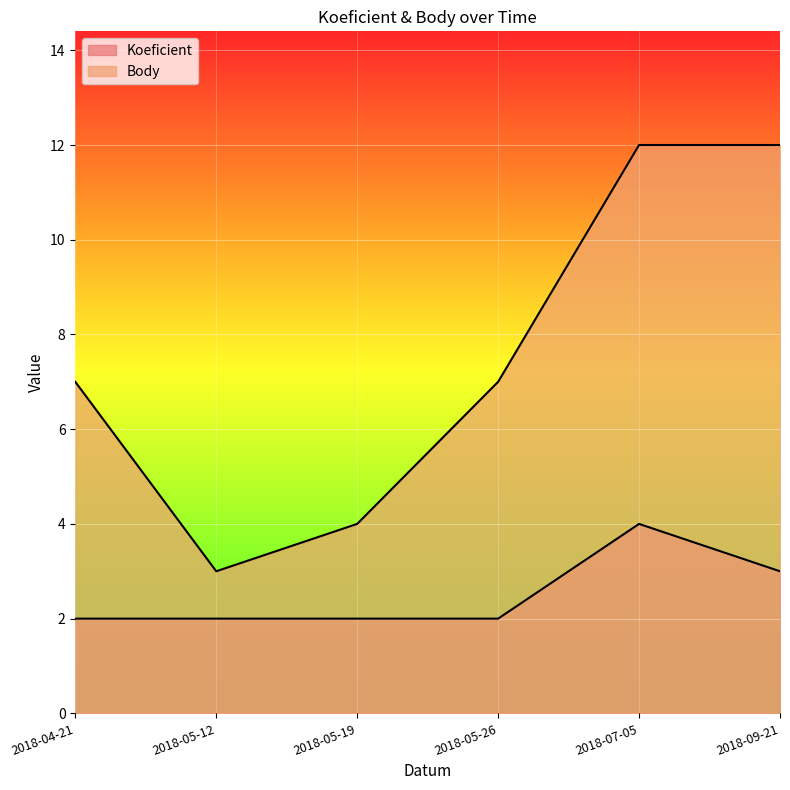

What is the total value across all series at 2018-09-21?

15